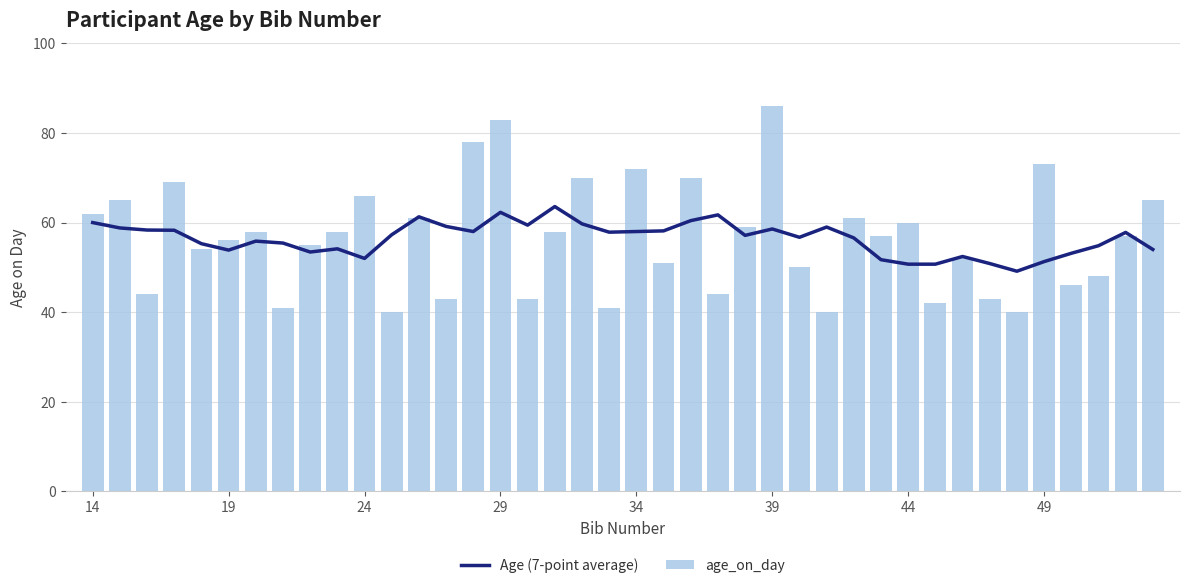

Where is age_on_day nearest to the value 63?

14